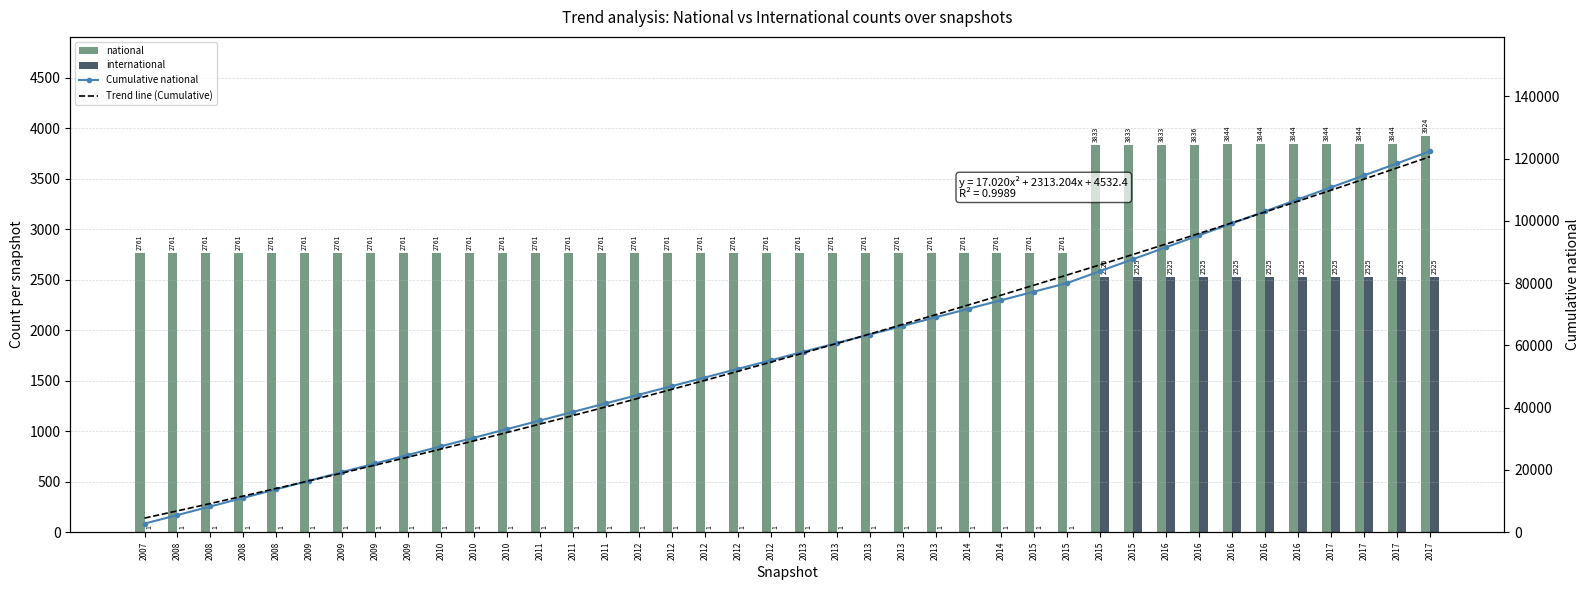

Reading left to right, list all the values displayed in this chart.

national: 2761	2761	2761	2761	2761	2761	2761	2761	2761	2761	2761	2761	2761	2761	2761	2761	2761	2761	2761	2761	2761	2761	2761	2761	2761	2761	2761	2761	2761	3833	3833	3833	3836	3844	3844	3844	3844	3844	3844	3924
international: 1	1	1	1	1	1	1	1	1	1	1	1	1	1	1	1	1	1	1	1	1	1	1	1	1	1	1	1	1	2525	2525	2525	2525	2525	2525	2525	2525	2525	2525	2525